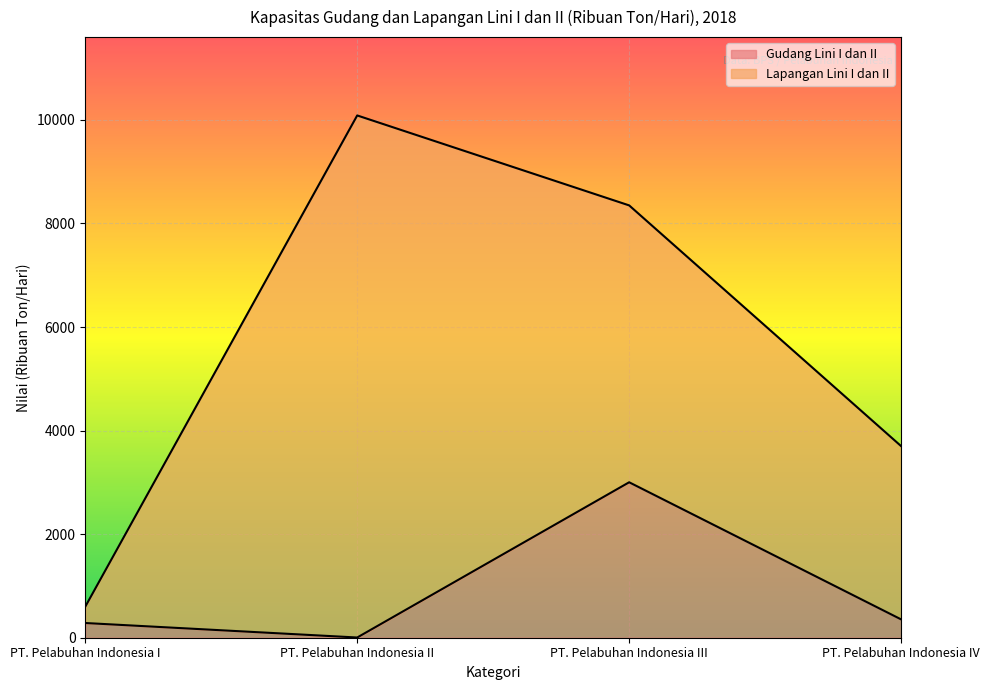

List the labels in order of value, smallest first.

PT. Pelabuhan Indonesia II, PT. Pelabuhan Indonesia I, PT. Pelabuhan Indonesia IV, PT. Pelabuhan Indonesia III